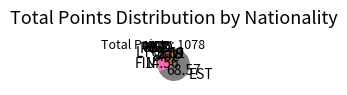

Is there any slice that represents more than half of the pie?

Yes